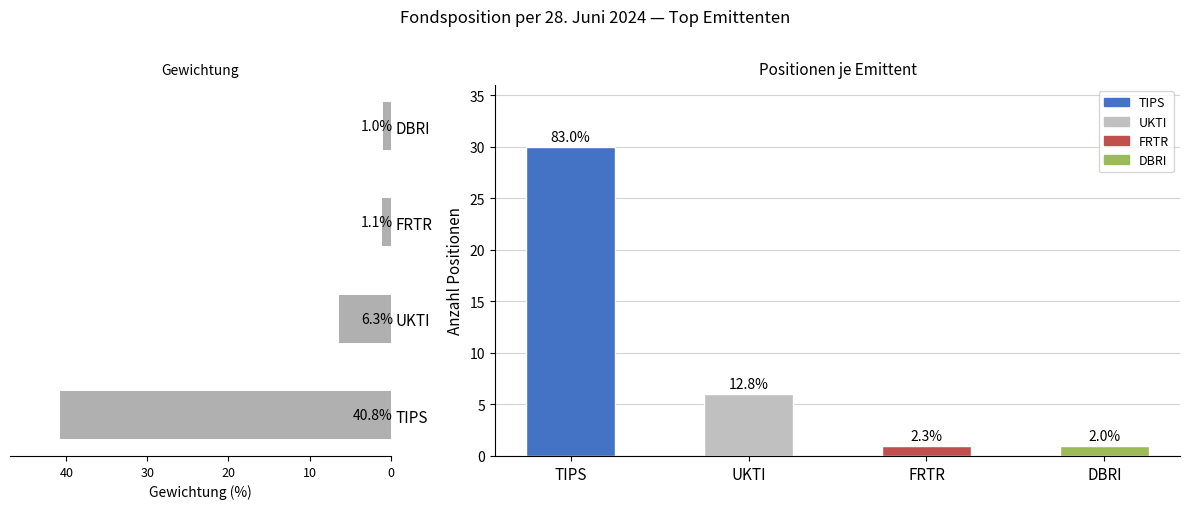

The value at UKTI is 10.6. True or false?

False